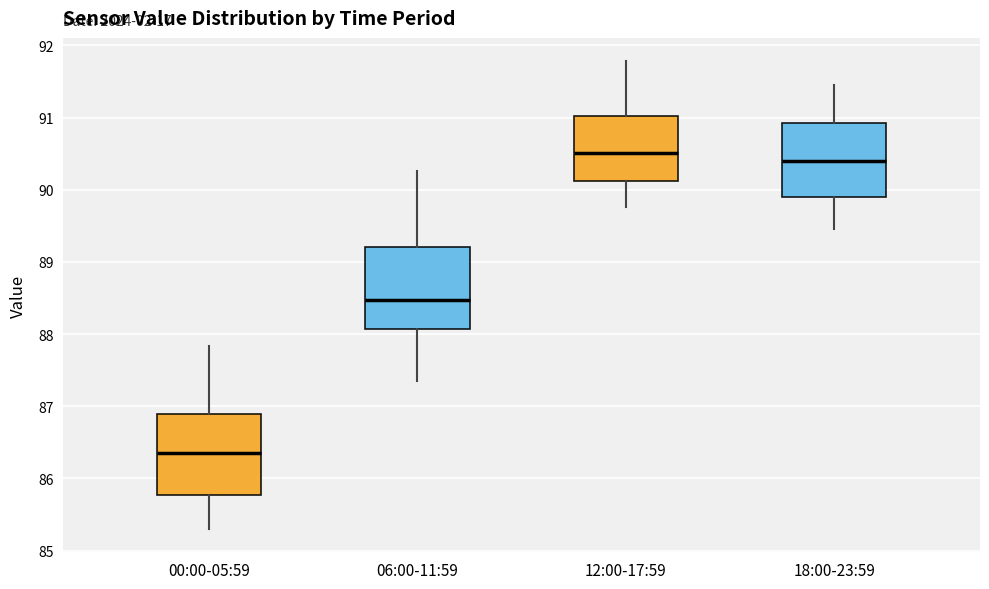

Which box's median line is the lowest?

00:00-05:59